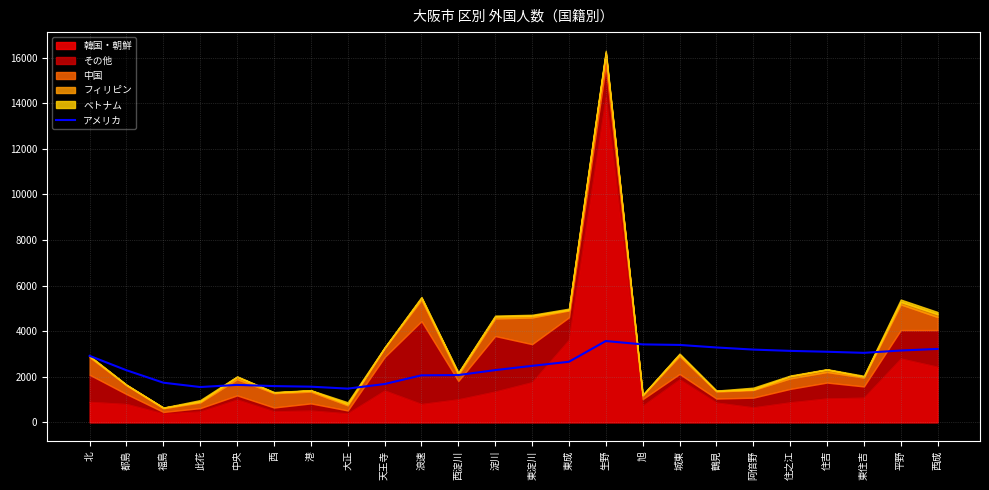

True or false: the data has more than 2 interior local peaks.

False